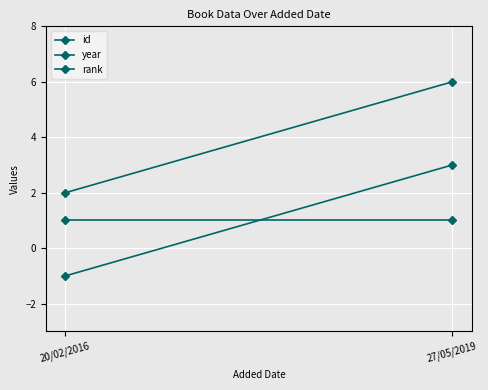

How many values in the id series are below 2?

1